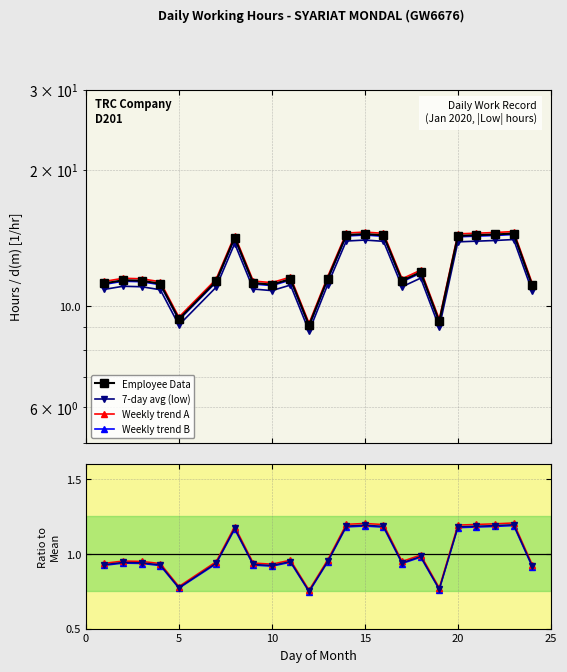

The chart shows a value of 11.2 at 10. True or false?

True